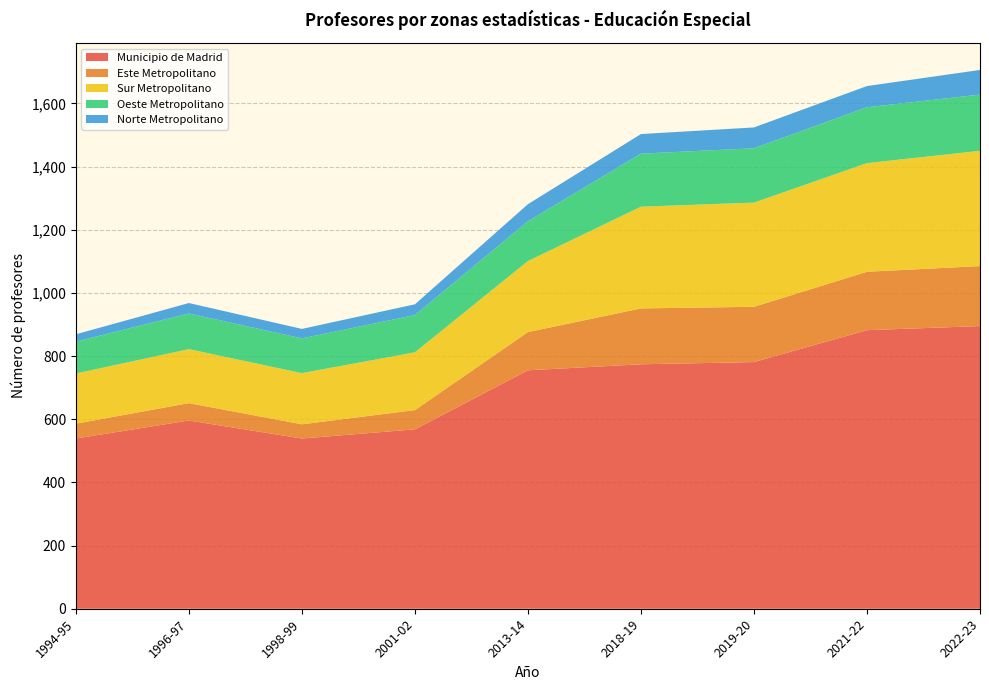

Reading right to left, what are all the values shown in this chart?

Municipio de Madrid: 895	882	781	774	755	568	539	596	539
Este Metropolitano: 190	185	175	177	121	61	45	55	47
Sur Metropolitano: 365	344	330	322	225	183	162	171	159
Oeste Metropolitano: 178	177	172	168	126	118	110	113	101
Norte Metropolitano: 78	67	66	62	54	34	30	33	23